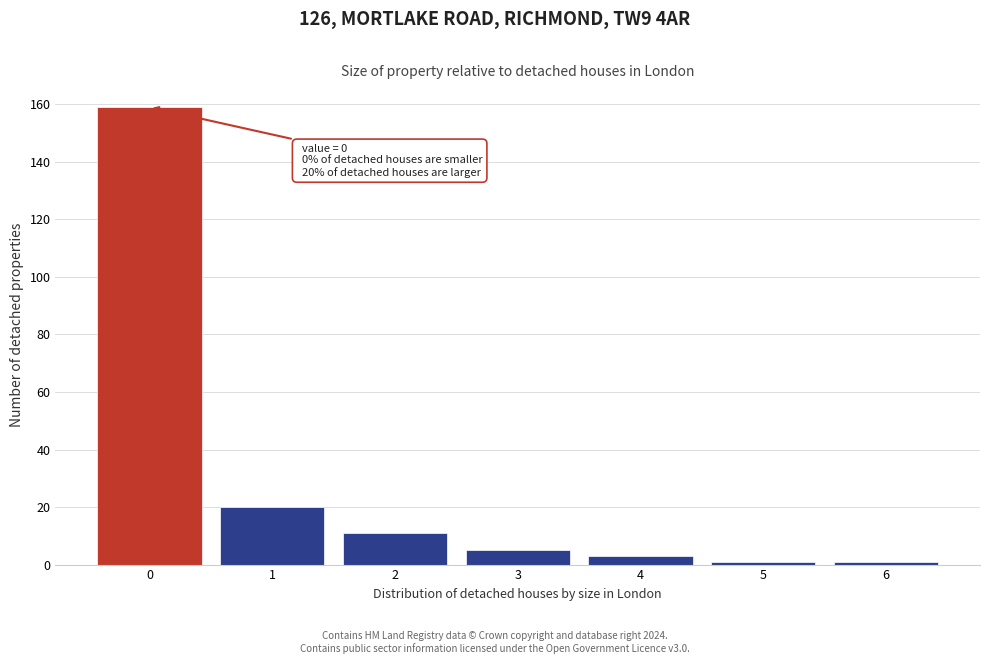

Reading left to right, list all the values displayed in this chart.

0=159	1=20	2=11	3=5	4=3	5=1	6=1